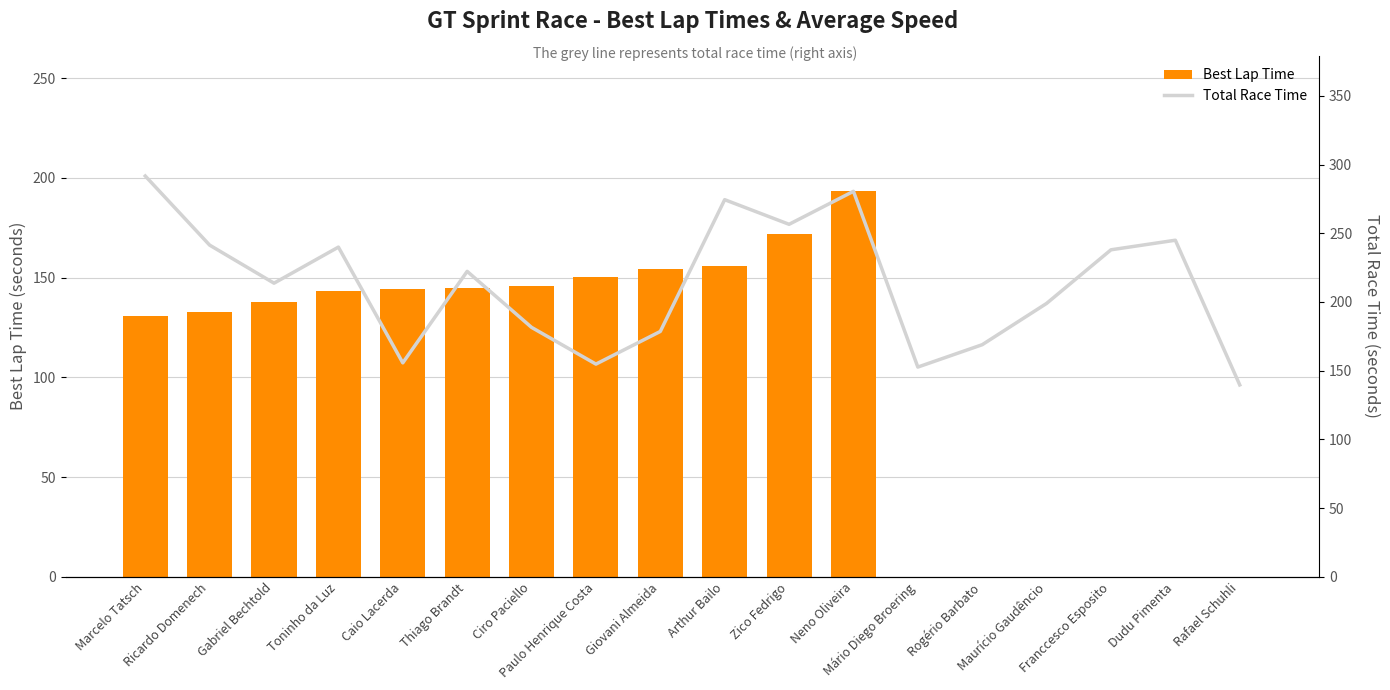

True or false: Total Race Time has a value of 46.4 at Giovani Almeida.

False